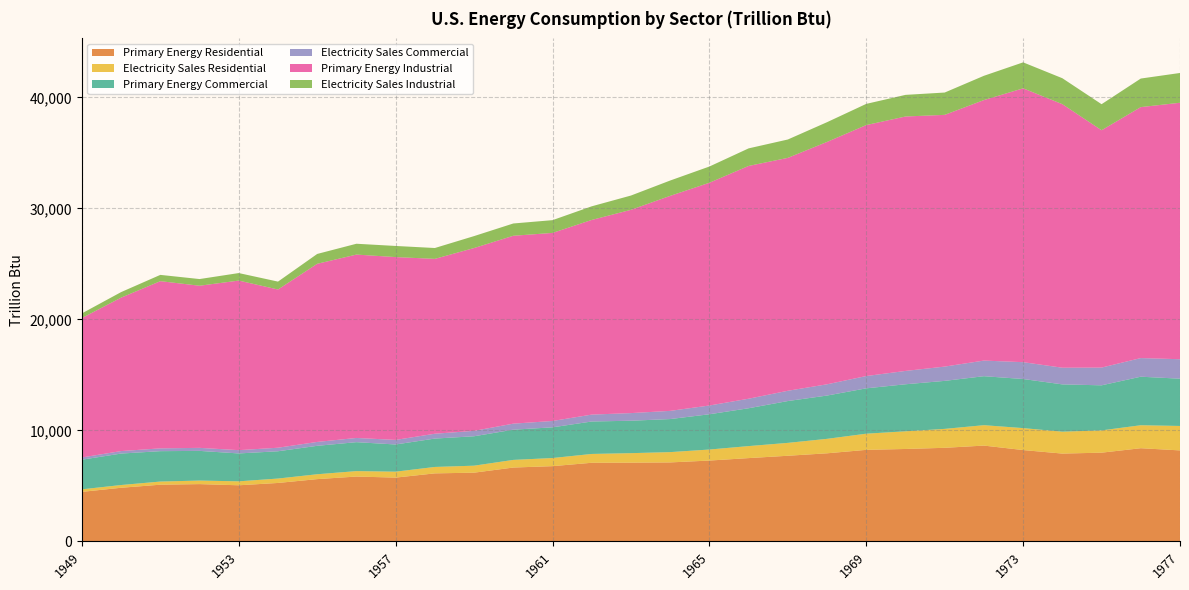

Reading right to left, what are all the values shown in this chart?

Primary Energy Residential: 8194.3	8391.8	7990.3	7908.6	8226.1	8628.2	8428.2	8323.1	8243.5	7933.4	7712.0	7500.9	7279.9	7112.2	7090.3	7080.2	6776.0	6651.2	6188.7	6125.7	5744.2	5839.7	5608.1	5262.6	5052.7	5158.4	5104.7	4829.5	4460.6
Electricity Sales Residential: 2201.6	2069.2	2006.7	1972.8	1976.3	1837.7	1704.4	1591.0	1456.0	1301.9	1160.5	1081.2	992.9	927.5	855.6	794.3	731.7	687.4	629.7	578.3	534.7	489.5	438.1	396.6	355.3	319.2	283.5	246.3	227.9
Primary Energy Commercial: 4258.3	4371.6	4059.4	4259.3	4423.0	4412.2	4323.9	4236.9	4085.5	3899.6	3767.8	3409.1	3177.0	2977.3	2921.3	2924.0	2765.1	2722.7	2649.5	2557.3	2449.4	2606.9	2561.3	2457.6	2512.4	2673.0	2737.7	2834.1	2668.9
Electricity Sales Commercial: 1753.9	1677.9	1597.8	1501.3	1516.7	1407.6	1288.0	1201.2	1107.7	1014.0	925.2	859.2	788.6	737.8	687.6	620.9	572.0	543.0	487.9	435.3	410.7	380.2	349.9	319.3	296.9	273.3	252.4	225.1	200.1
Primary Energy Industrial: 23101.1	22606.0	21378.2	23739.5	24664.6	23464.5	22673.5	22918.5	22605.9	21831.5	20978.4	20966.9	20063.1	19366.6	18309.1	17534.1	16940.1	16922.8	16467.4	15750.6	16467.9	16516.9	16045.9	14250.9	15273.5	14603.7	15059.4	13819.7	12561.1
Electricity Sales Industrial: 2682.0	2572.9	2346.4	2336.8	2340.9	2187.0	2011.2	1947.8	1908.6	1778.1	1654.9	1581.8	1462.8	1382.0	1287.8	1227.8	1149.2	1106.9	1075.2	977.7	1003.1	975.7	887.0	711.3	677.7	600.9	567.0	499.8	418.3